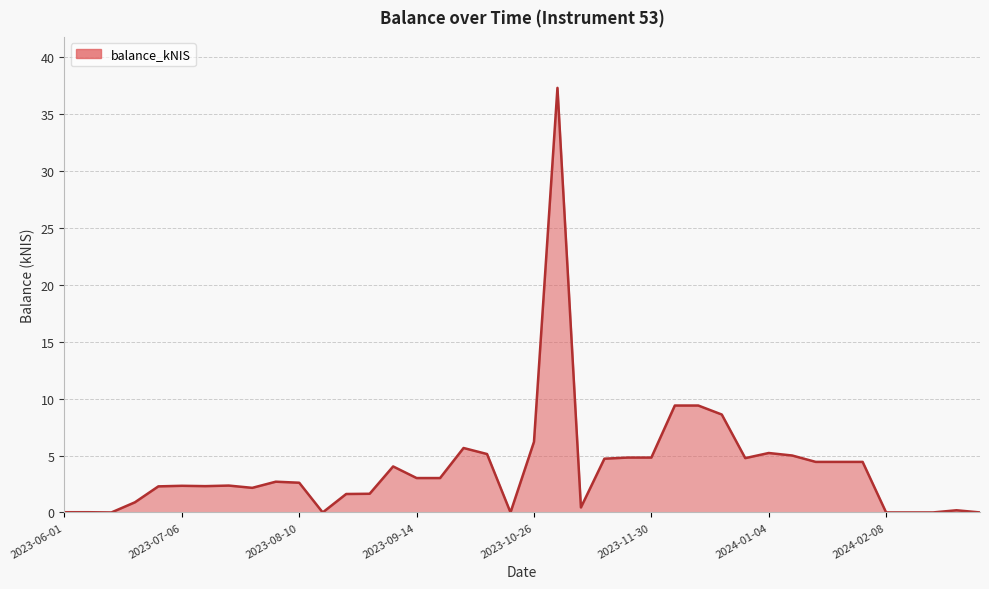

How many distinct data groups are displayed?

1